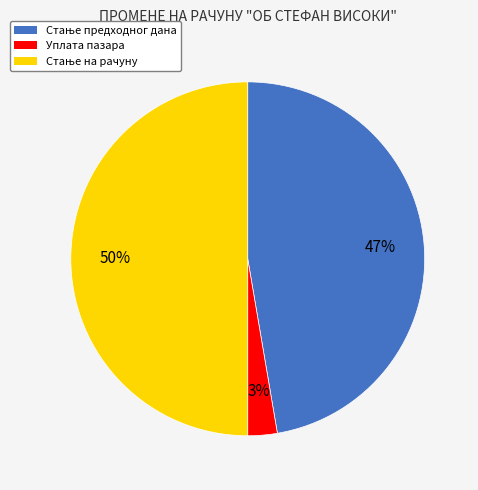

To the nearest percent, what percentage of the pie is Уплата пазара?

3%